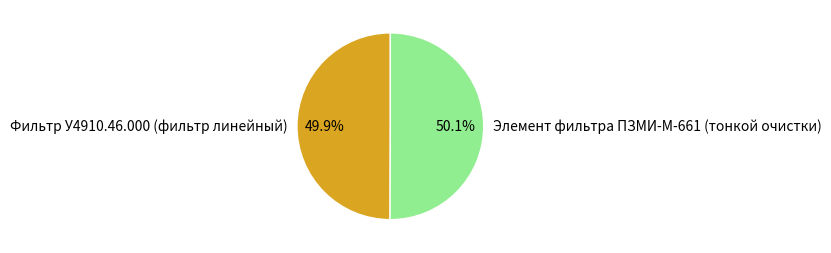

Approximately how many times larger is the value at Элемент фильтра ПЗМИ-М-661 (тонкой очистки) compared to Фильтр У4910.46.000 (фильтр линейный)?

1.0